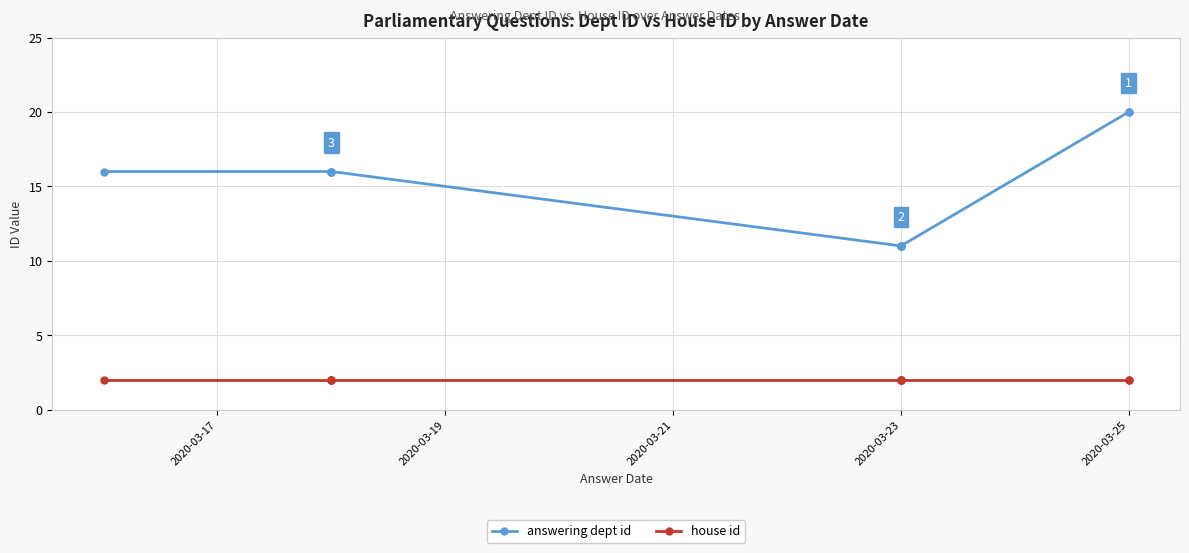

What is the greatest value displayed?

20